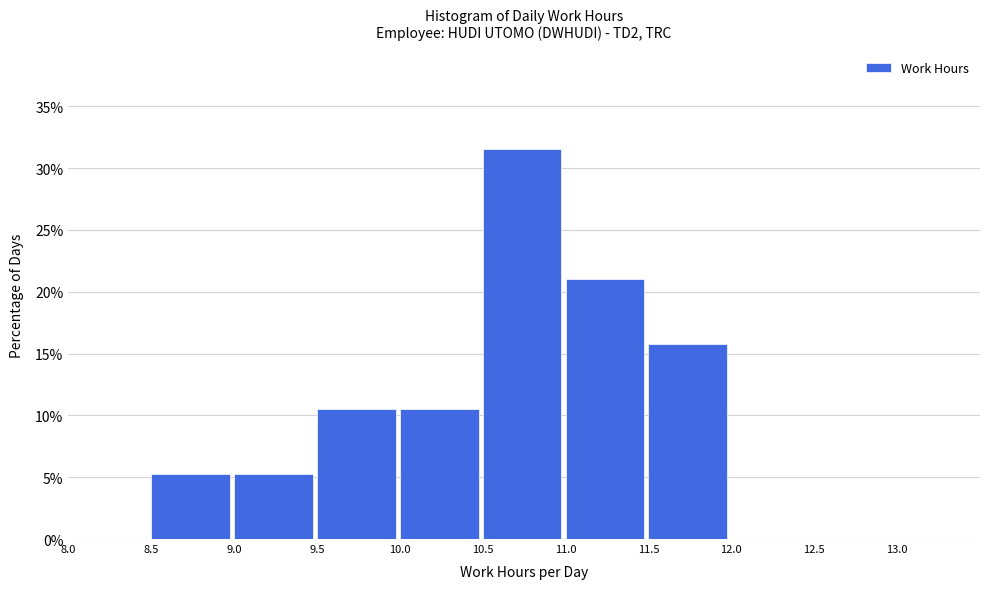

Which range on the x-axis has the tallest bar?

10.5 to 11.0